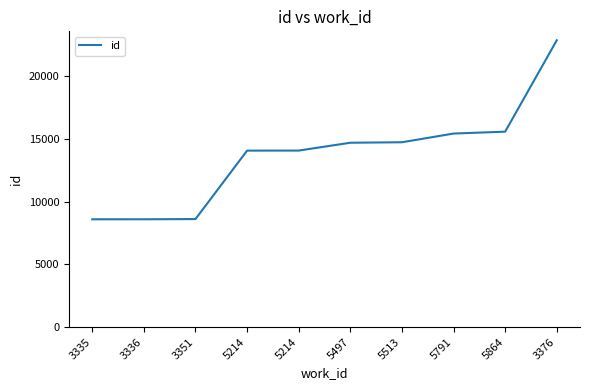

Does the chart display data point markers on the line(s)?

No